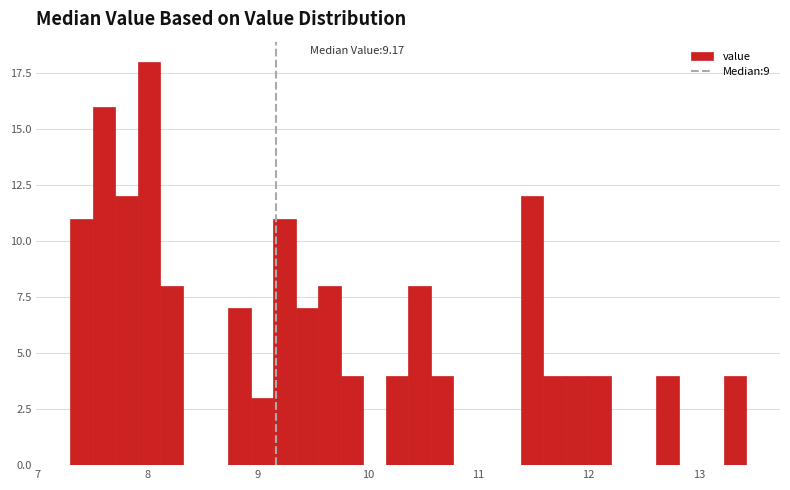

Read against the x-axis, roughly where is the centre of the tallest bar?

8.0